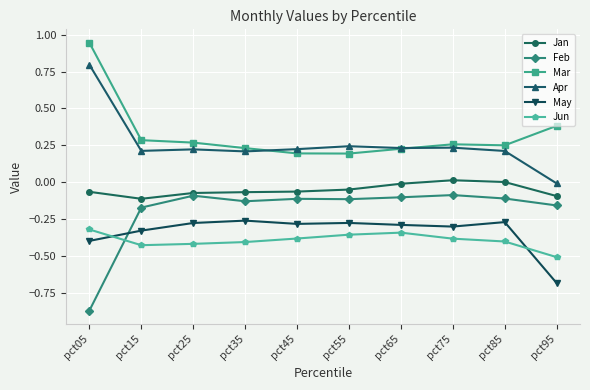

True or false: May and Jan intersect in this chart.

False